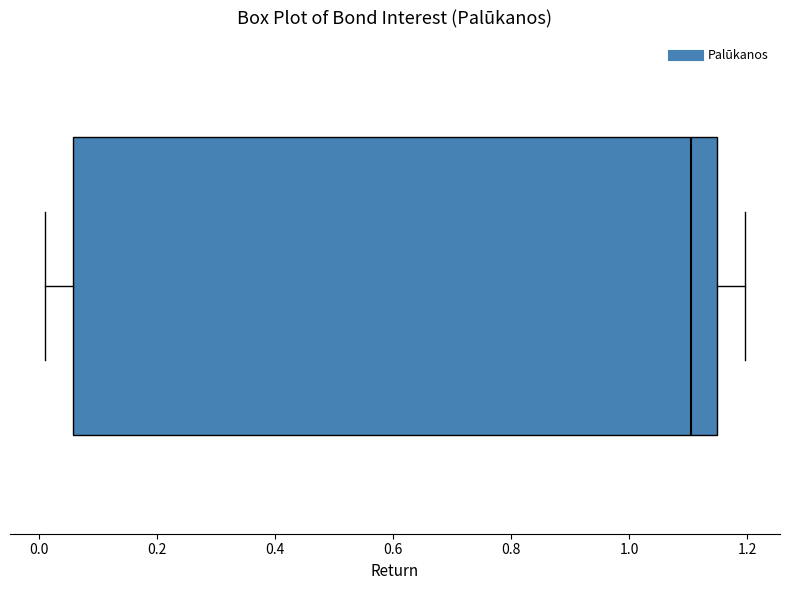

Transcribe this box plot: give where the median line is, the range the box spans, and where the two whiskers end, as read against the x-axis. The values are not printed on the chart, so give them approximately, as read against the axis.

median 1.10, box 0.06 to 1.14, whiskers 0.00 to 1.20